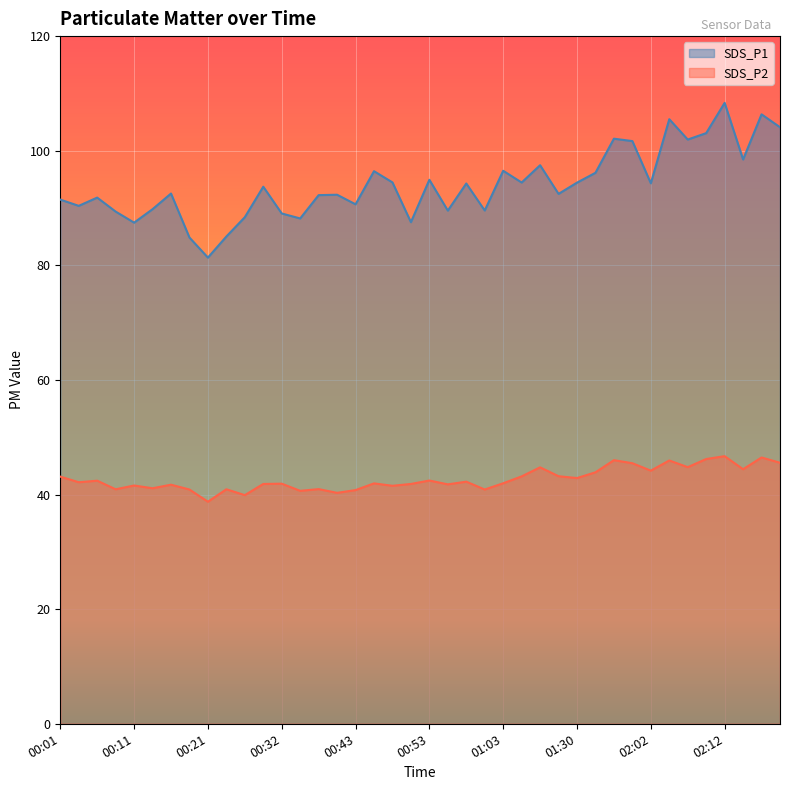

Reading right to left, extract all data points from this chart.

SDS_P1: 104.1	106.3	98.5	108.3	103.1	102.0	105.5	94.3	101.7	102.1	96.2	94.4	92.5	97.5	94.5	96.5	89.6	94.3	89.5	94.9	87.5	94.5	96.4	90.7	92.3	92.2	88.2	89.0	93.7	88.4	85.0	81.3	84.8	92.5	89.8	87.5	89.4	91.8	90.4	91.5
SDS_P2: 45.5	46.5	44.4	46.7	46.2	44.8	46.0	44.2	45.5	46.0	43.9	42.9	43.2	44.8	43.2	42.0	40.9	42.2	41.8	42.5	41.9	41.5	42.0	40.8	40.3	41.0	40.6	41.9	41.9	39.9	40.9	38.8	40.9	41.7	41.1	41.6	40.9	42.4	42.1	43.1